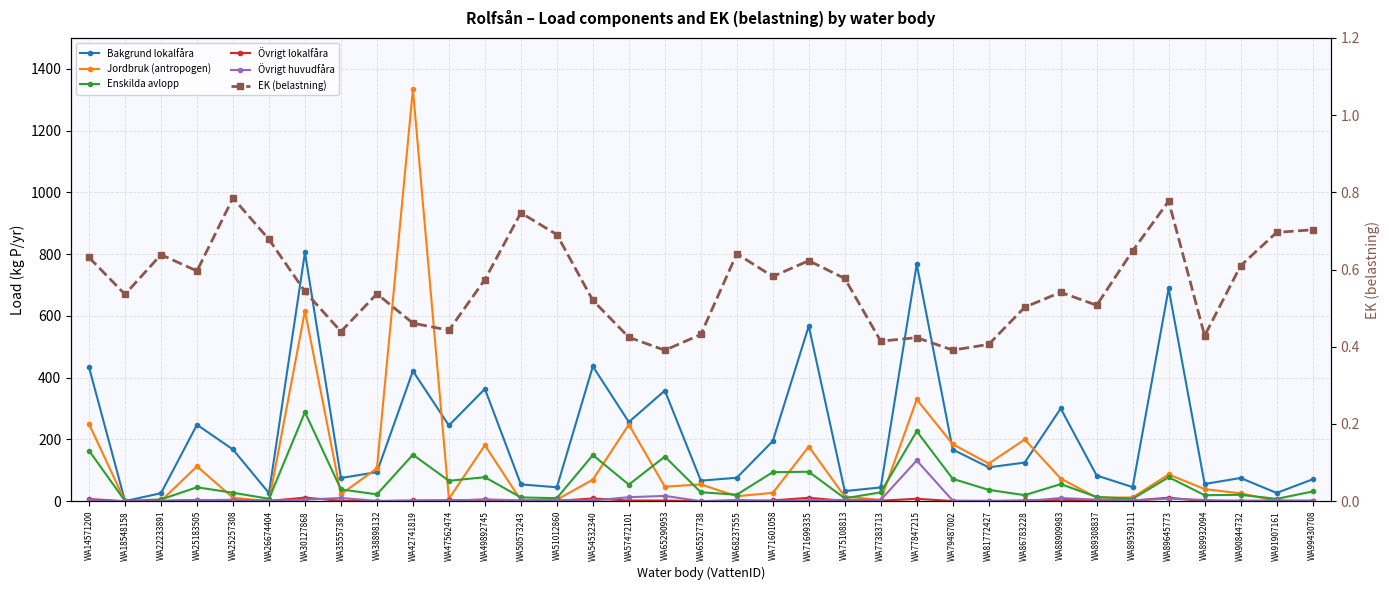

Which has a higher value, WA89539111 or WA89645773?

WA89645773